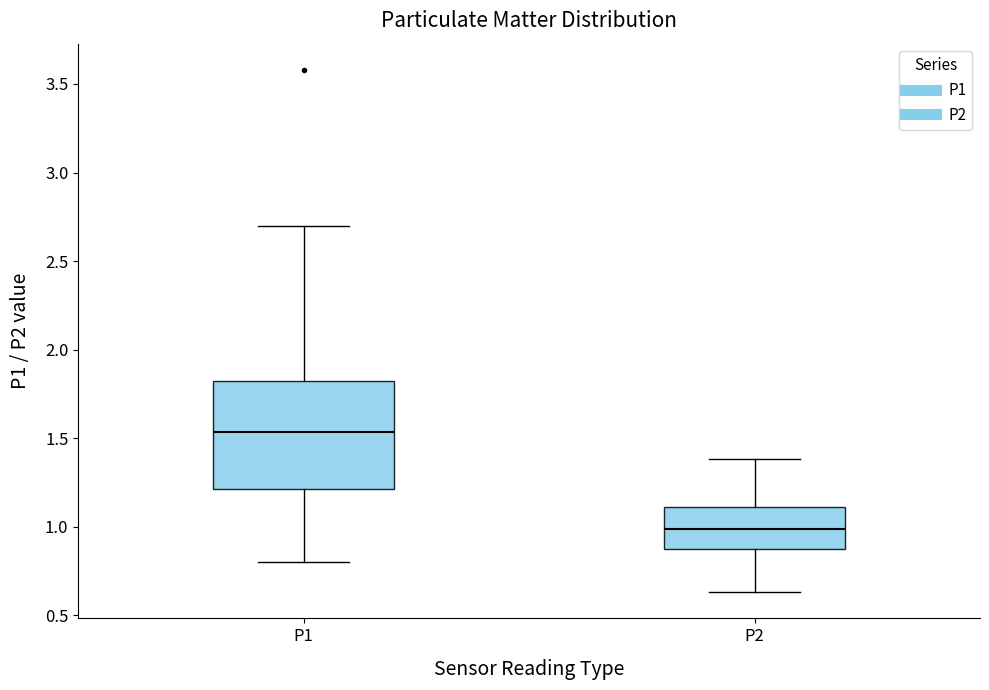

Which box has the lowest median line?

P2